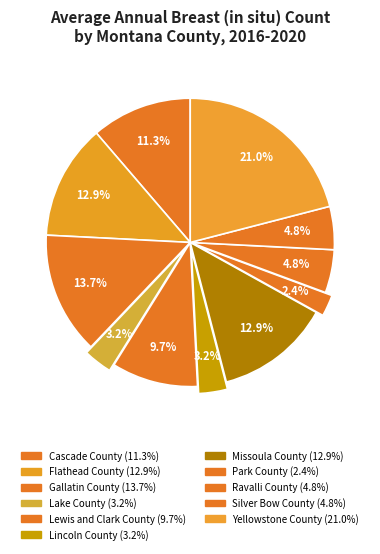

Does Gallatin County account for over 50% of the chart?

No